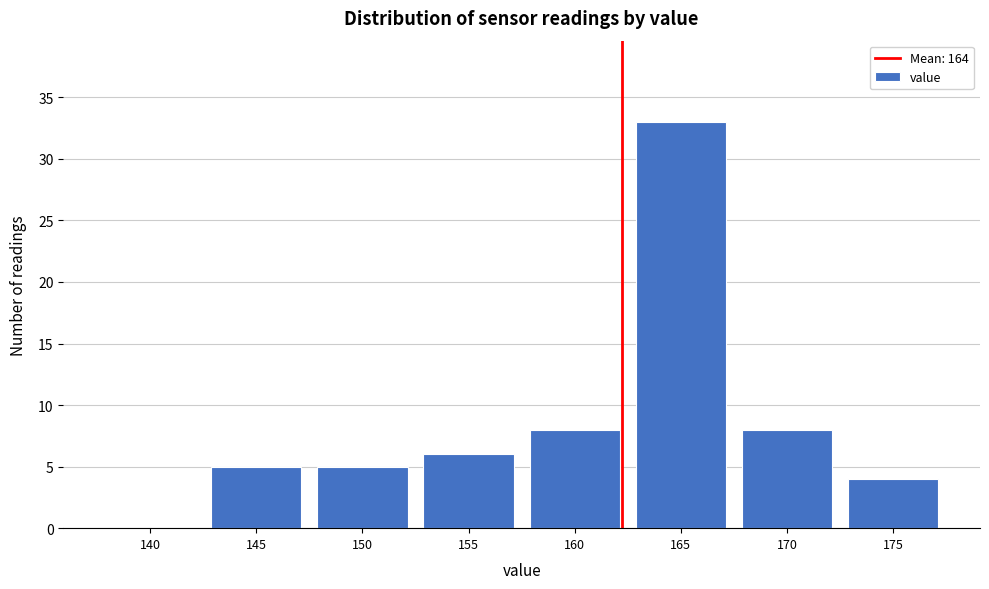

Reading right to left, extract all data points from this chart.

175=4	170=8	165=33	160=8	155=6	150=5	145=5	140=0